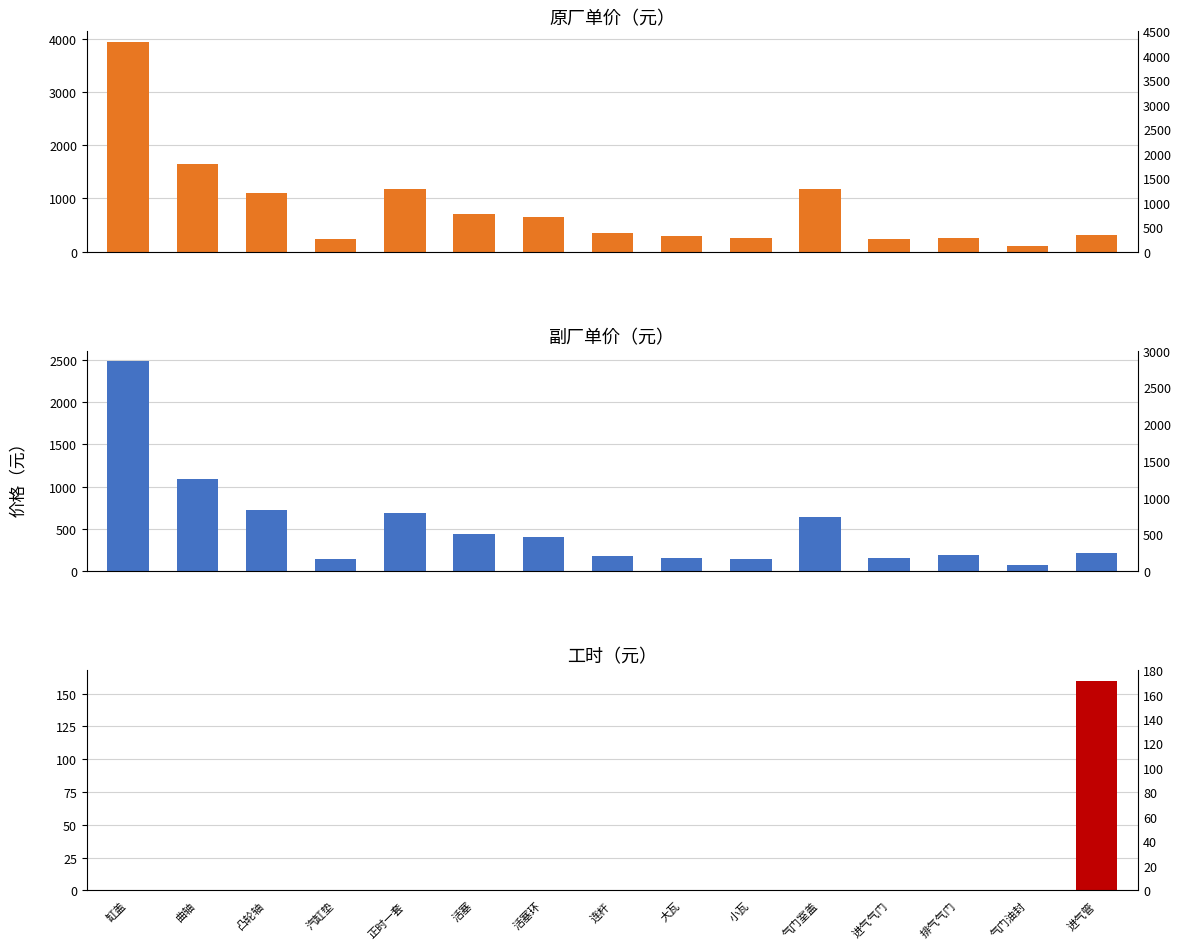

How many series are shown in this chart?

3